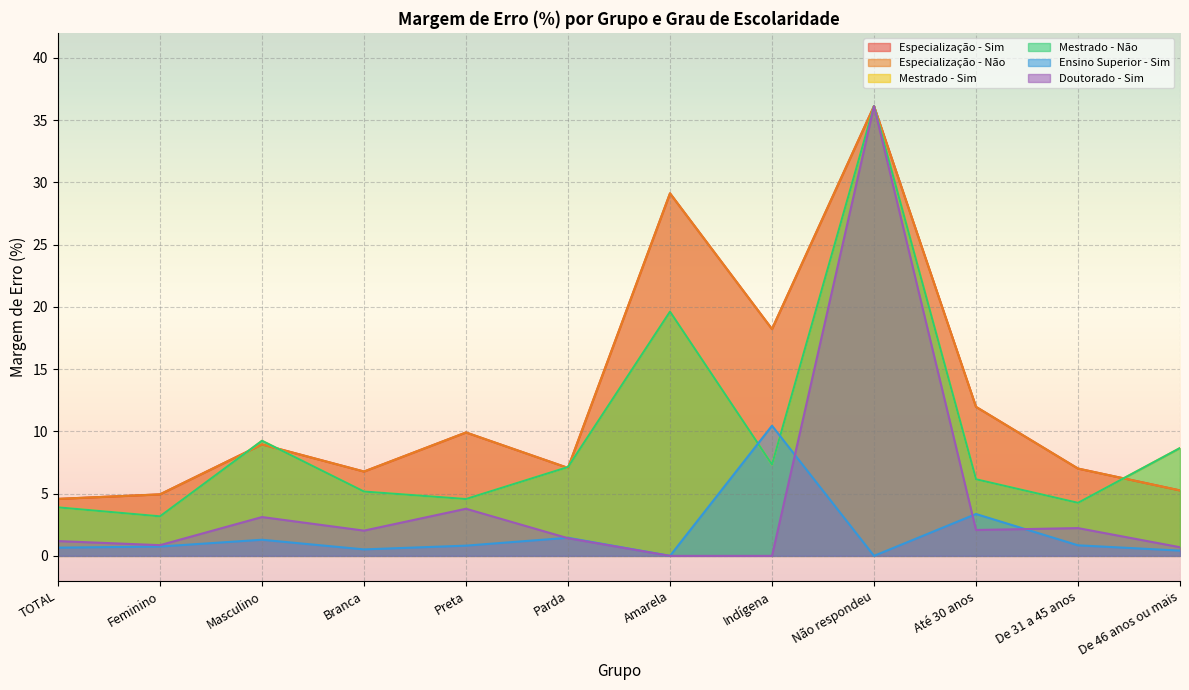

In Especialização - Sim, how many points are higher than both neighbors (excluding endpoints)?

4